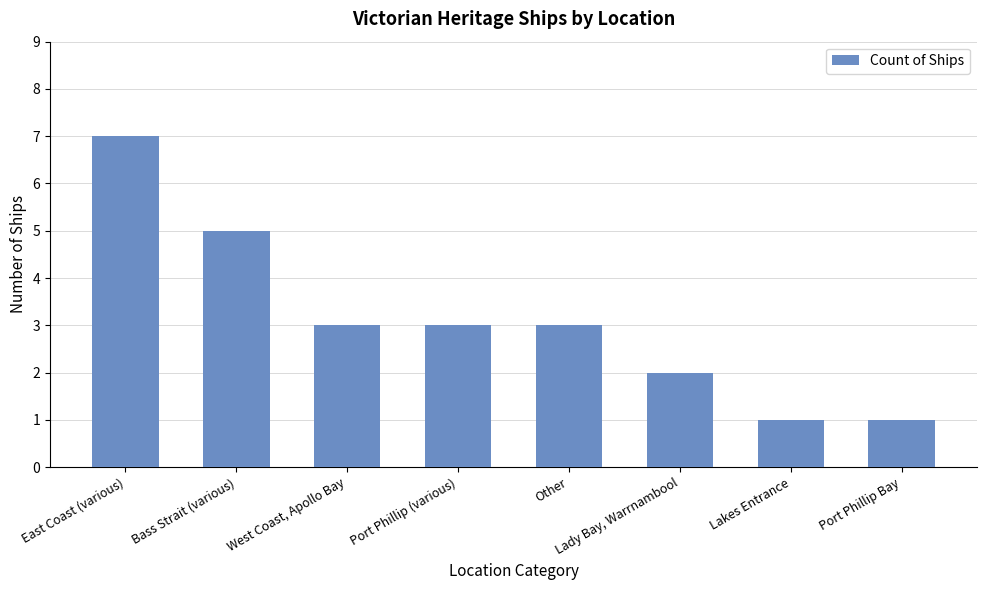

Does the chart contain any negative values?

No